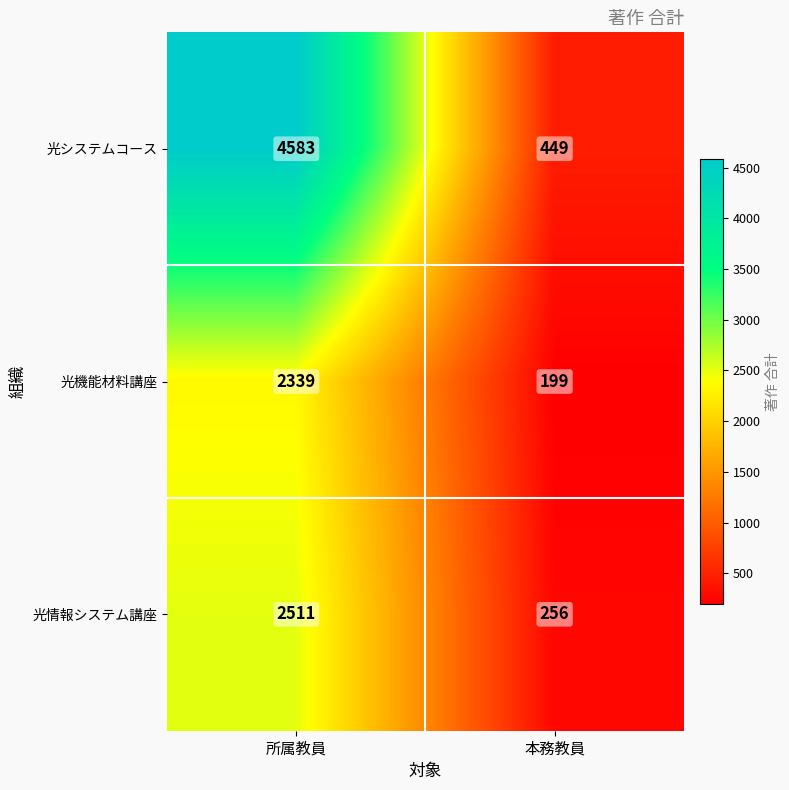

What is the difference between the maximum and minimum values in the 光機能材料講座 series?

2140